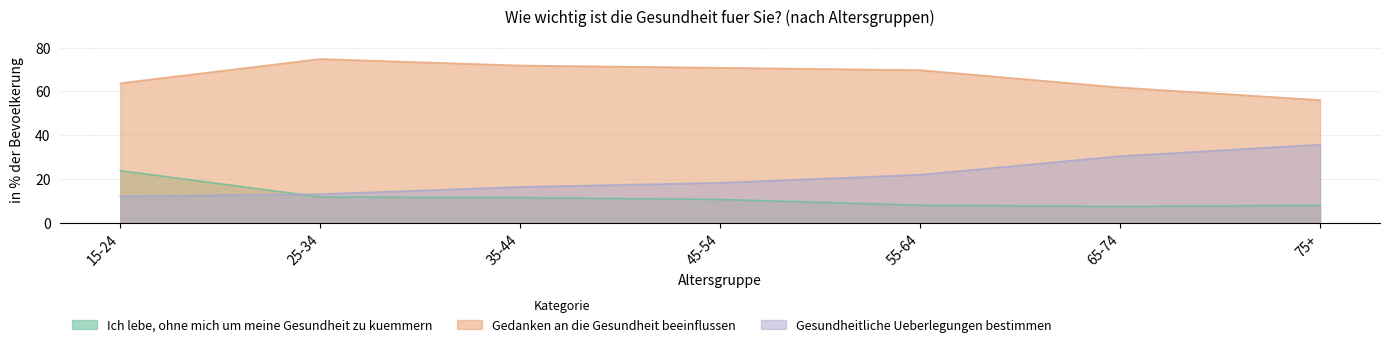

What are all the series names shown in the legend?

Ich lebe, ohne mich um meine Gesundheit zu kuemmern, Gedanken an die Gesundheit beeinflussen, Gesundheitliche Ueberlegungen bestimmen